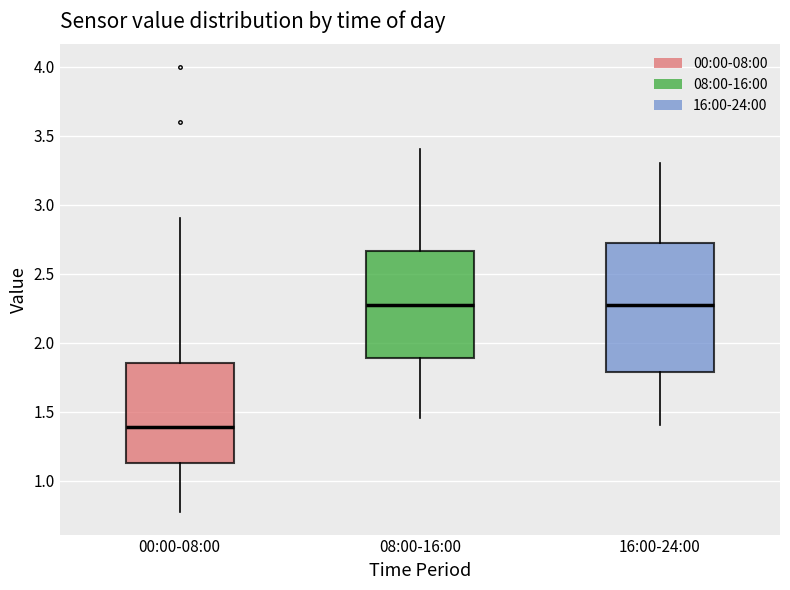

Which box has the lowest median line?

00:00-08:00